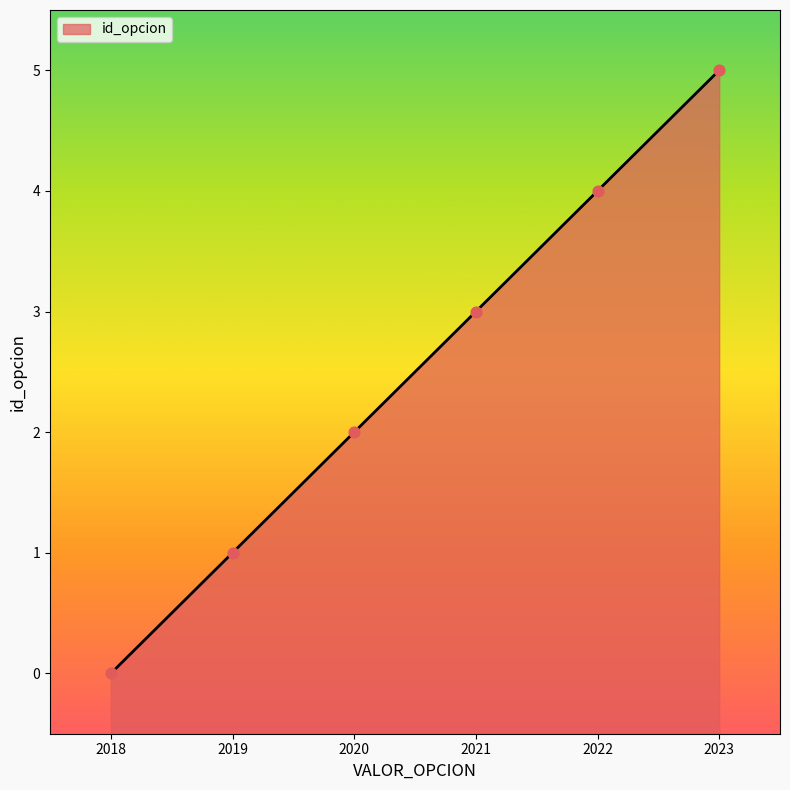

What is the change in value from 2022 to 2023?

+1